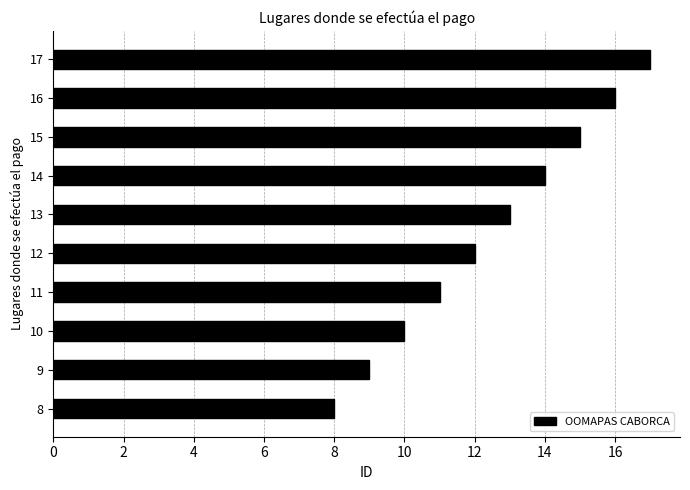

Which category has the highest value across all series?

17